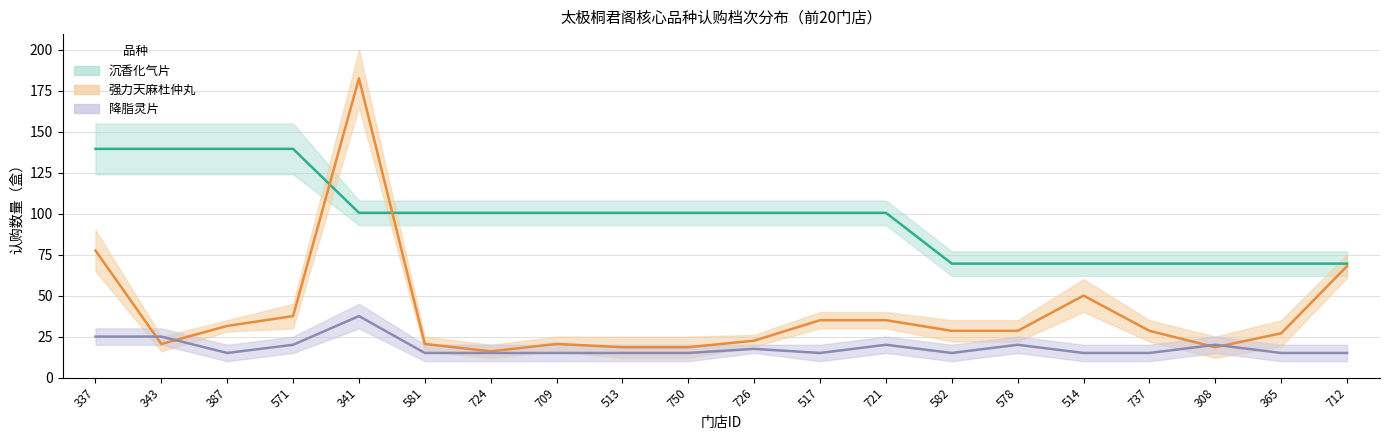

Which series changed the most between 308 and 365?

强力天麻杜仲丸中值